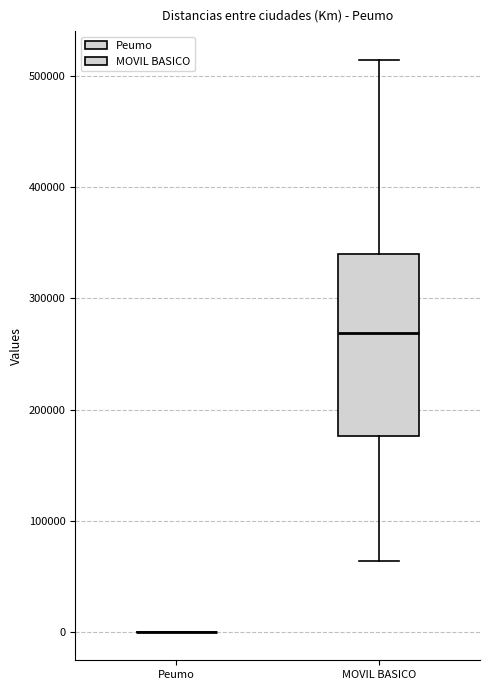

Reading left to right, read every box against the y-axis: the position of its median line, the range the box covers, and the ends of its whiskers. The values are not printed on the chart, so give them approximately, as read against the axis.

Peumo: box collapsed to a line at 0, whiskers 0 to 0
MOVIL BASICO: median 270000, box 180000 to 340000, whiskers 60000 to 510000